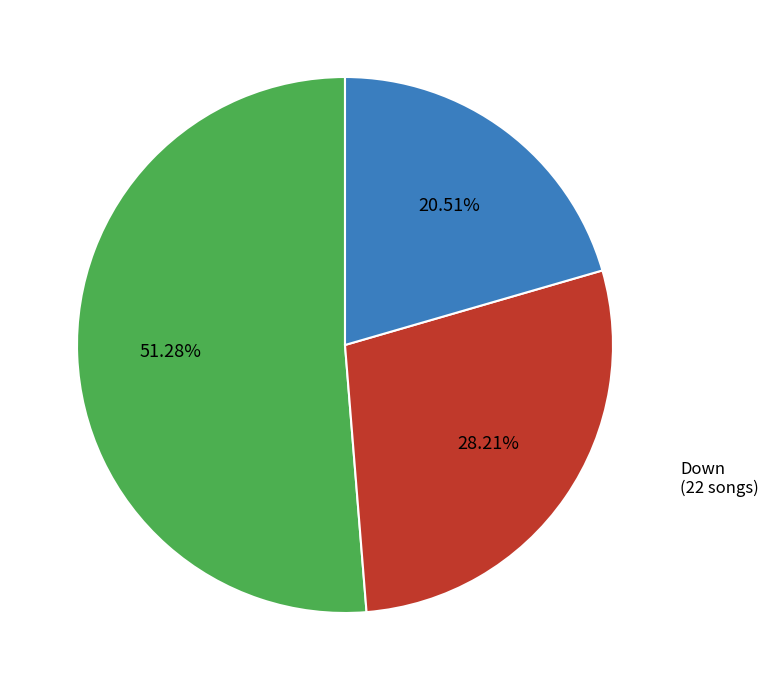

To the nearest percent, what is the difference between the largest and smallest slice percentages?

31%